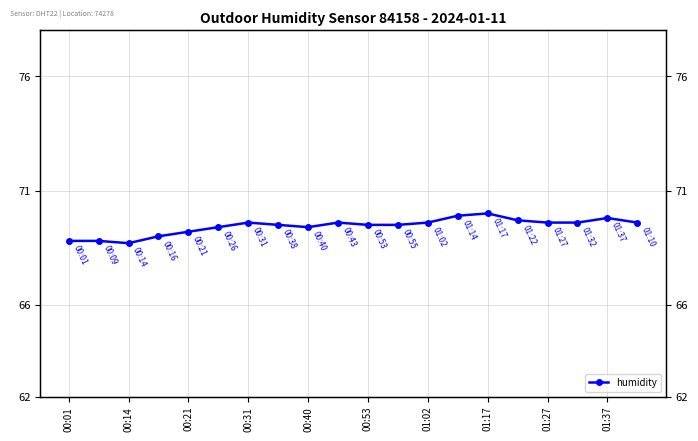

True or false: the data shows 112.2 at 01:27.

False